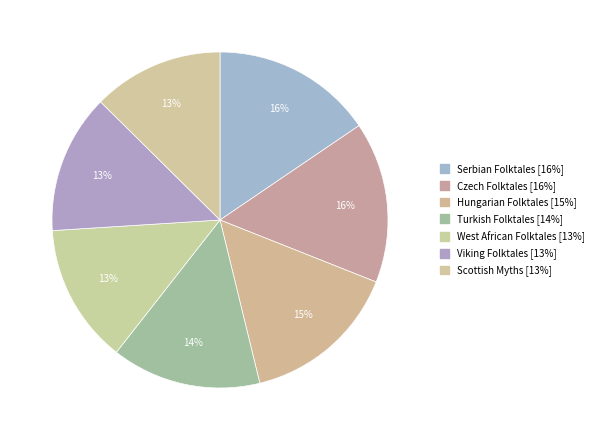

Count the number of slices in the pie.

7